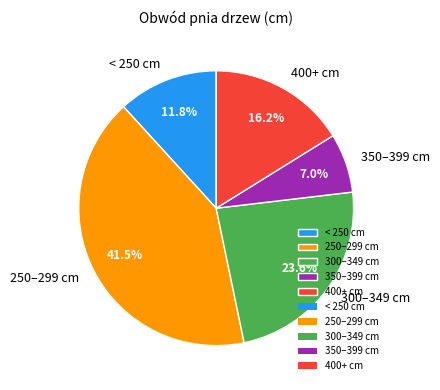

Count the number of slices in the pie.

5